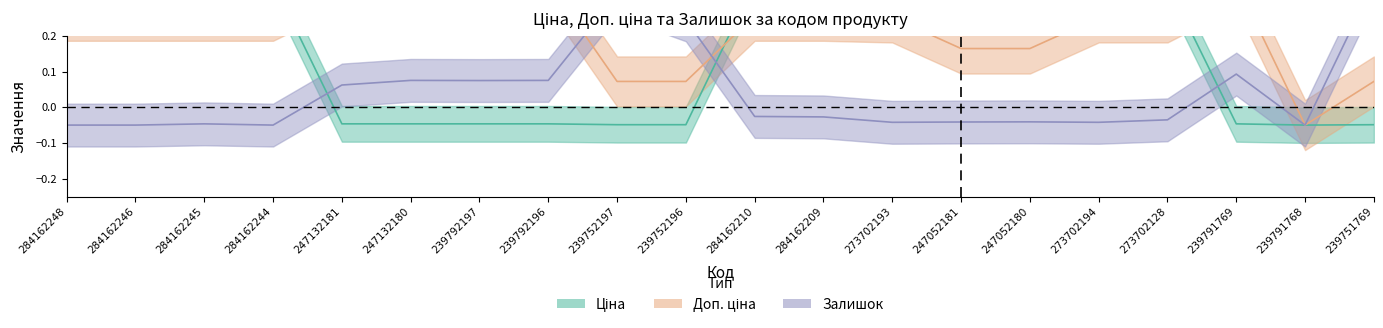

Which series has the widest spread of values?

Ціна